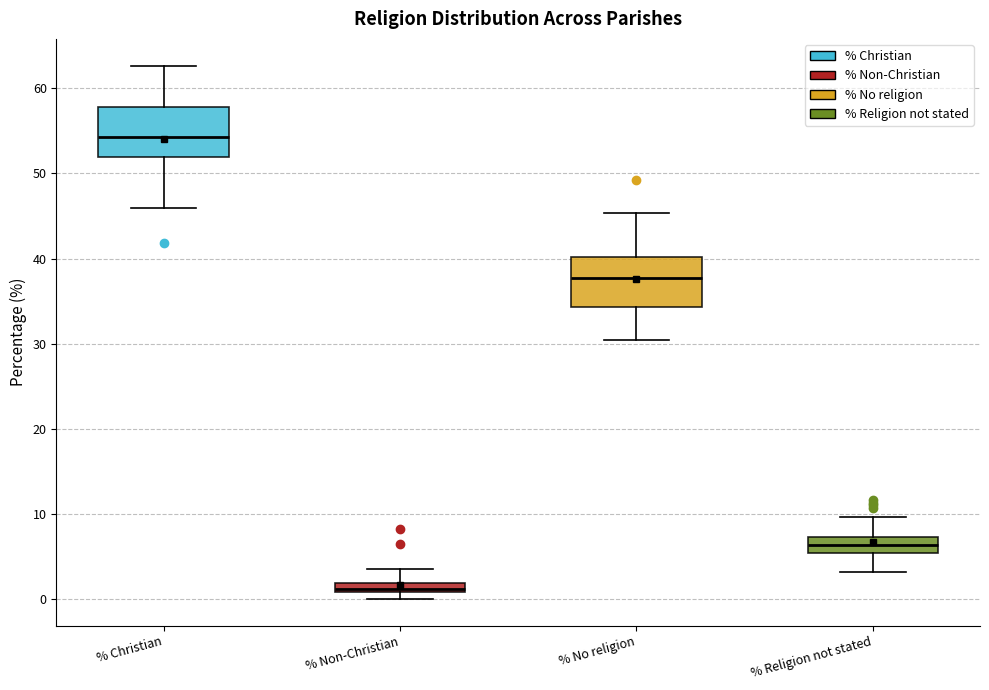

Which box has the lowest median line?

% Non-Christian